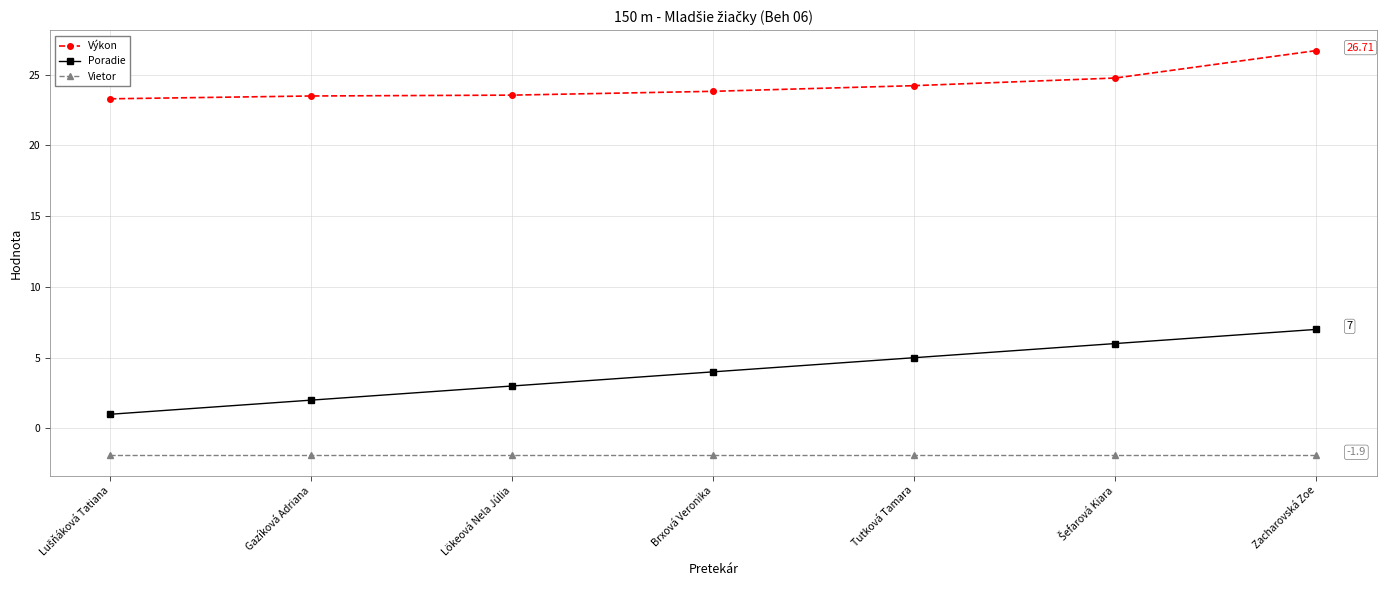

What is the maximum value for Poradie?

7.0